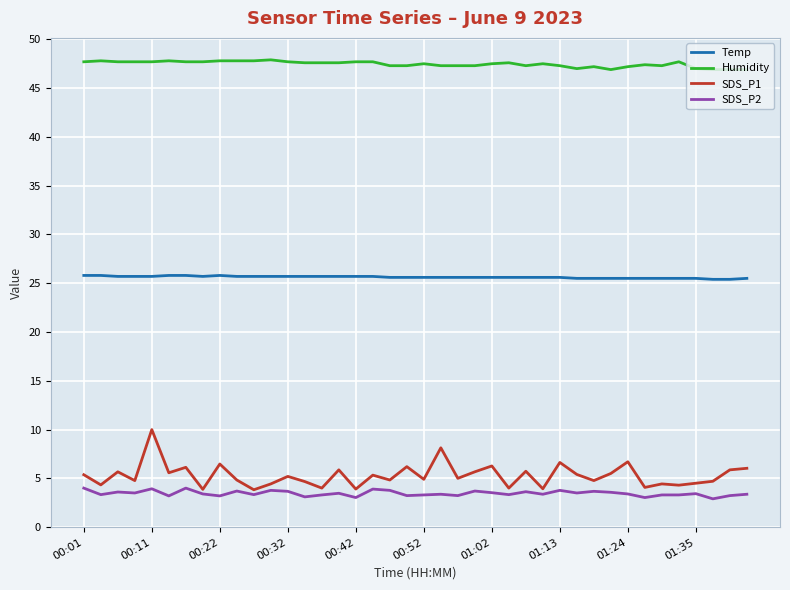

Which series has the largest total across all categories?

Humidity